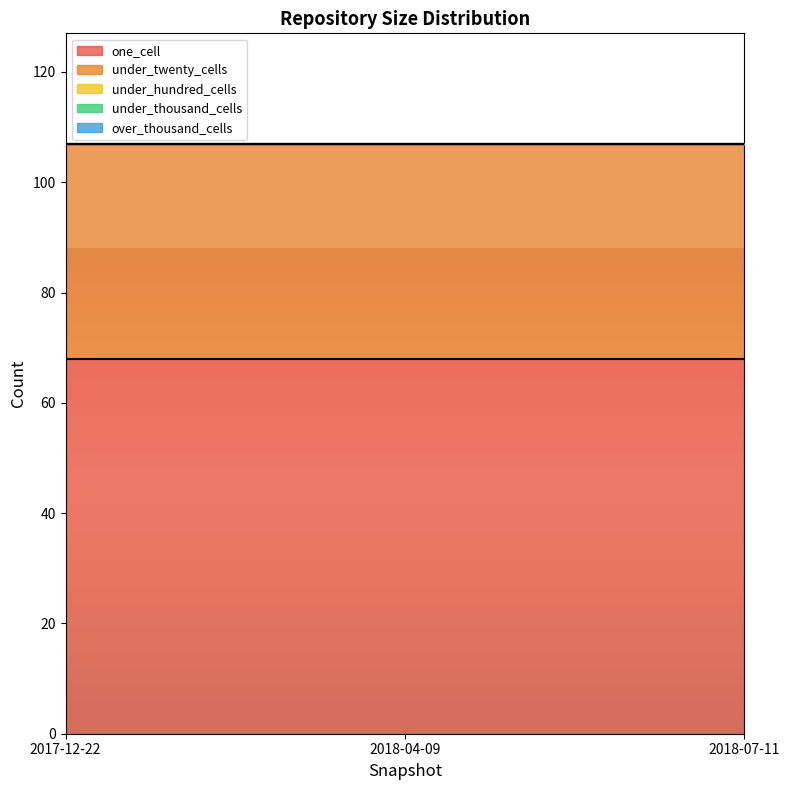

Reading left to right, transcribe all the data shown in this chart.

one_cell: 68	68	68
under_twenty_cells: 39	39	39
under_hundred_cells: 0	0	0
under_thousand_cells: 0	0	0
over_thousand_cells: 0	0	0